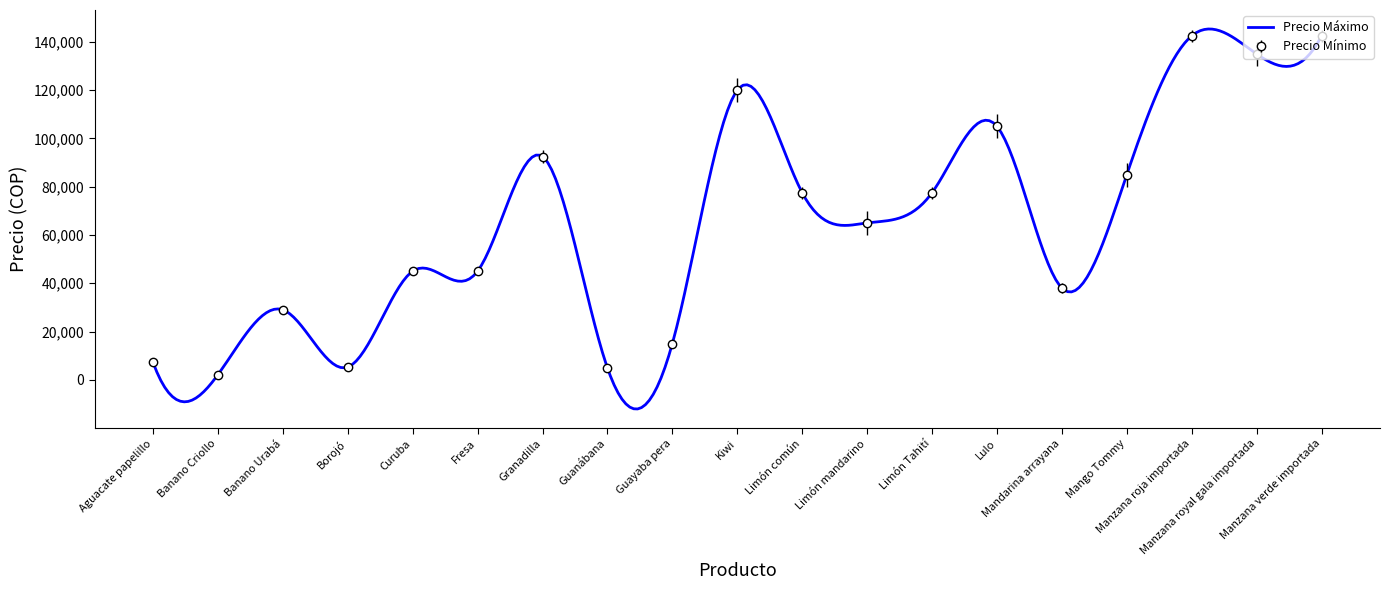

The chart shows a value of 3454 at Guayaba pera. True or false?

False